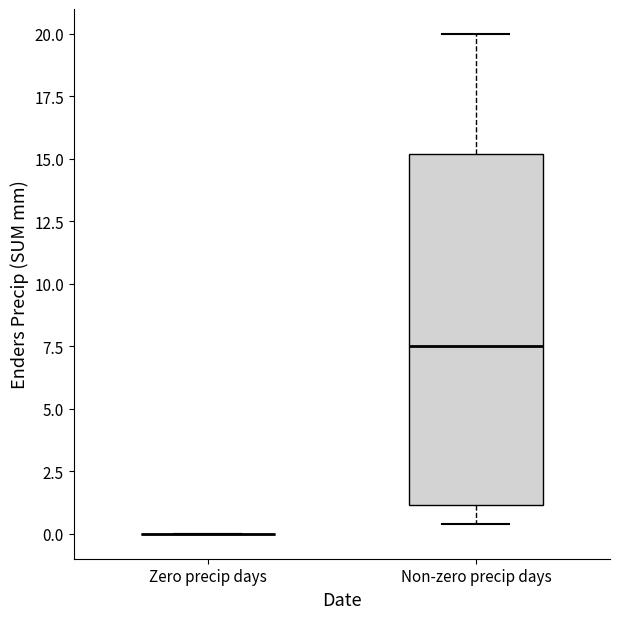

Reading left to right, read every box against the y-axis: the position of its median line, the range the box covers, and the ends of its whiskers. The values are not printed on the chart, so give them approximately, as read against the axis.

Zero precip days: box collapsed to a line at 0.0, whiskers 0.0 to 0.0
Non-zero precip days: median 7.5, box 1.0 to 15.0, whiskers 0.5 to 20.0